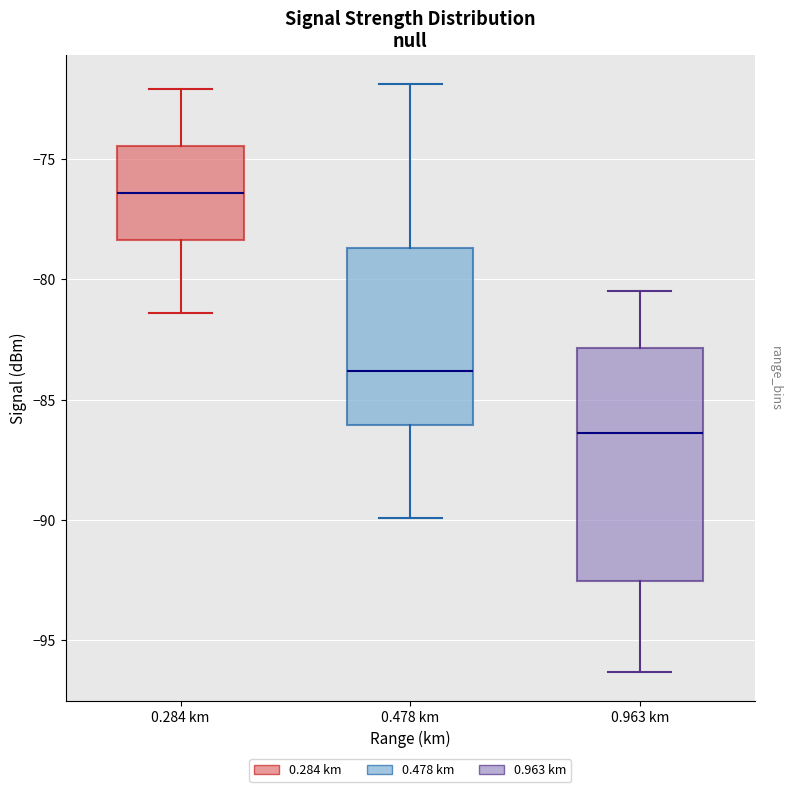

Reading left to right, transcribe this box plot: for each box, give where its median line is, the range the box spans, and where its two whiskers end, as read against the y-axis. The values are not printed on the chart, so give them approximately, as read against the axis.

0.284 km: median -76.5, box -78.5 to -74.5, whiskers -81.5 to -72.0
0.478 km: median -84.0, box -86.0 to -78.5, whiskers -90.0 to -72.0
0.963 km: median -86.5, box -92.5 to -83.0, whiskers -96.5 to -80.5